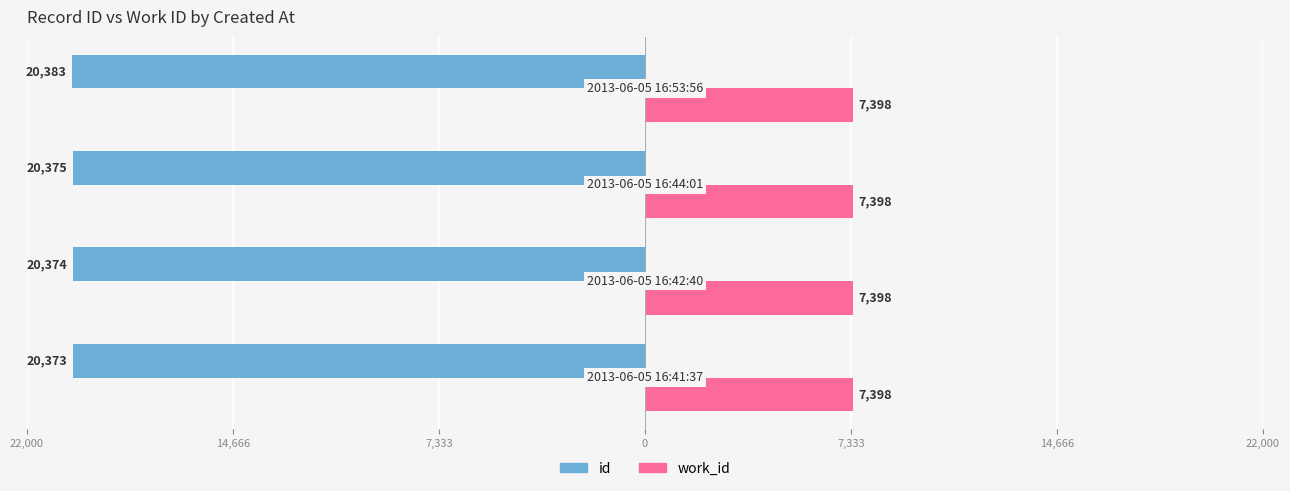

What are all the series names shown in the legend?

id, work_id